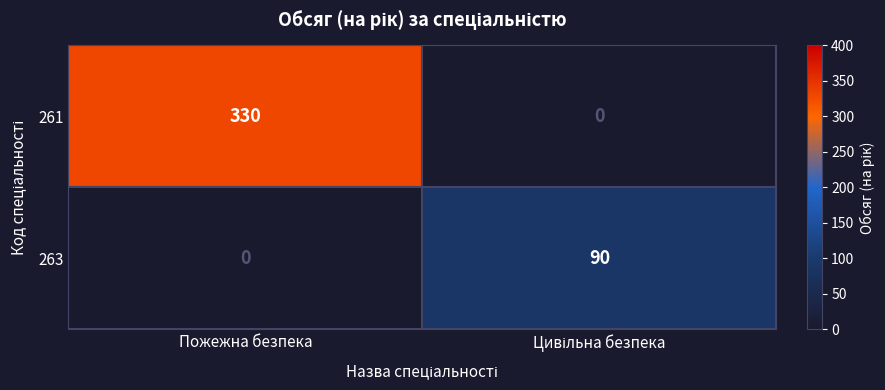

What is the average value of the 263 series?

45